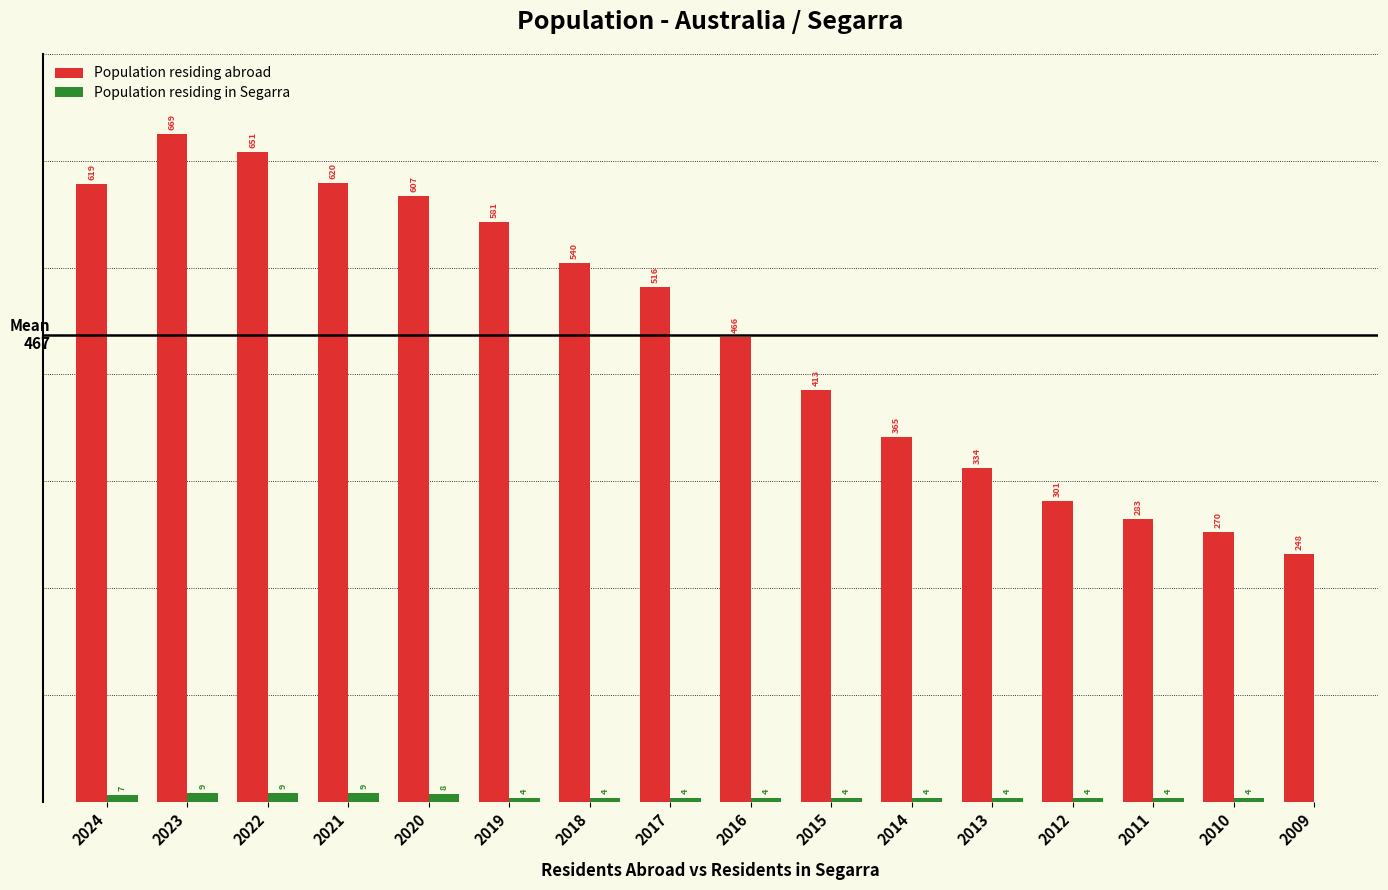

Is the value of Population residing in Segarra at 2020 greater than the value of Population residing abroad at 2016?

No